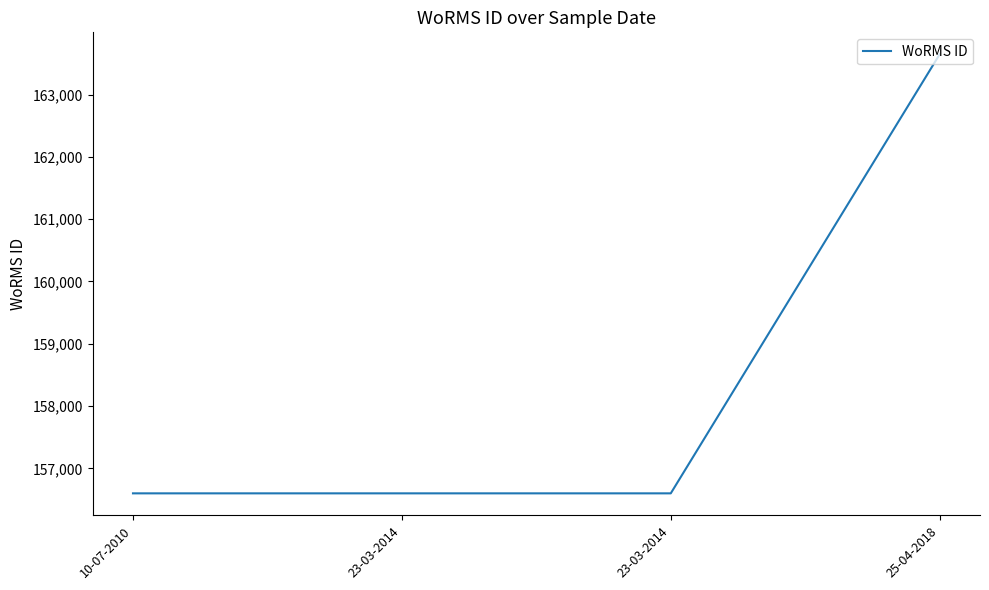

At which category does the chart reach its peak across all series?

25-04-2018